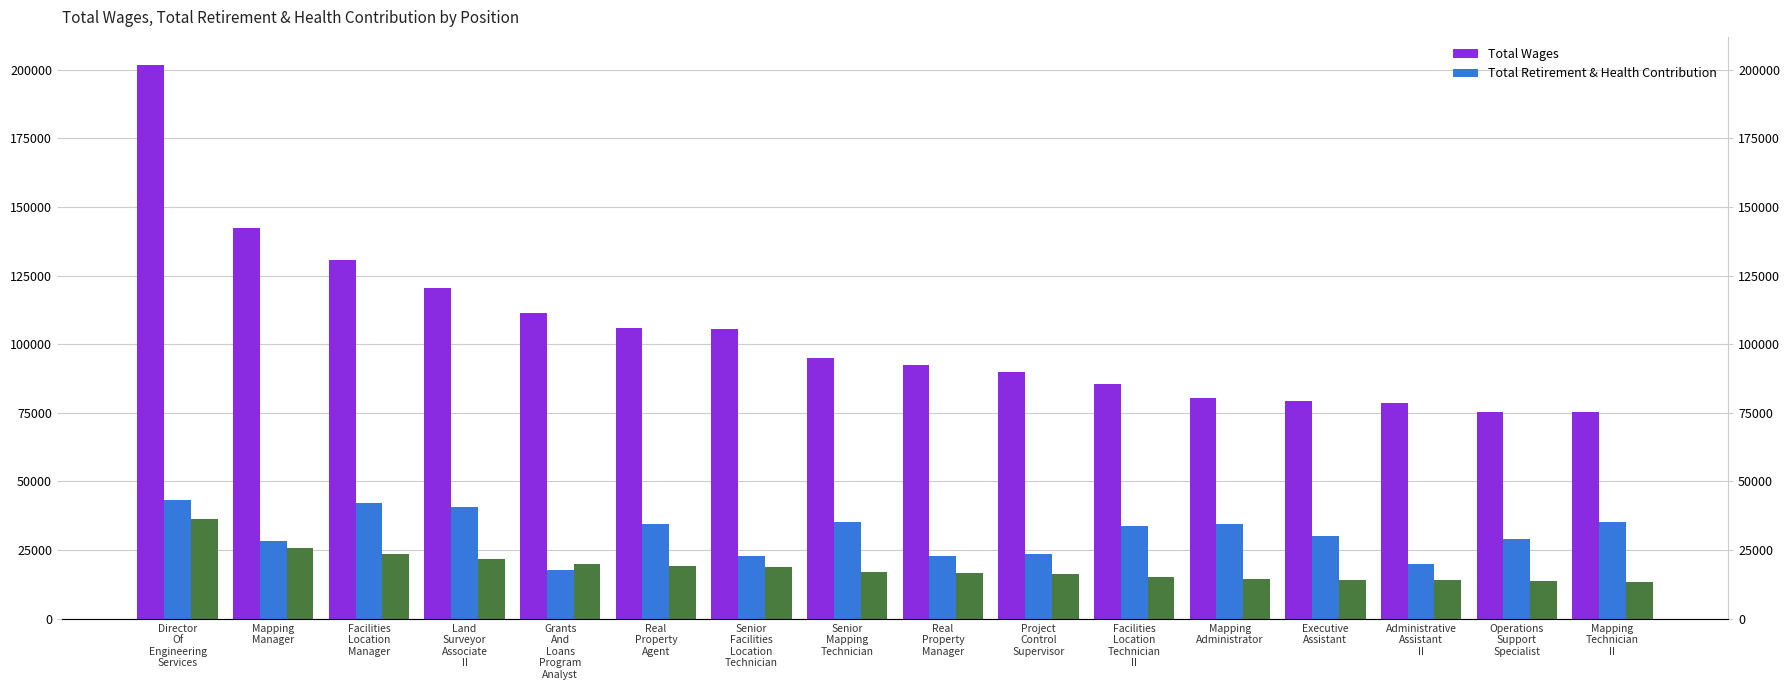

How many categories are shown in the chart?

16